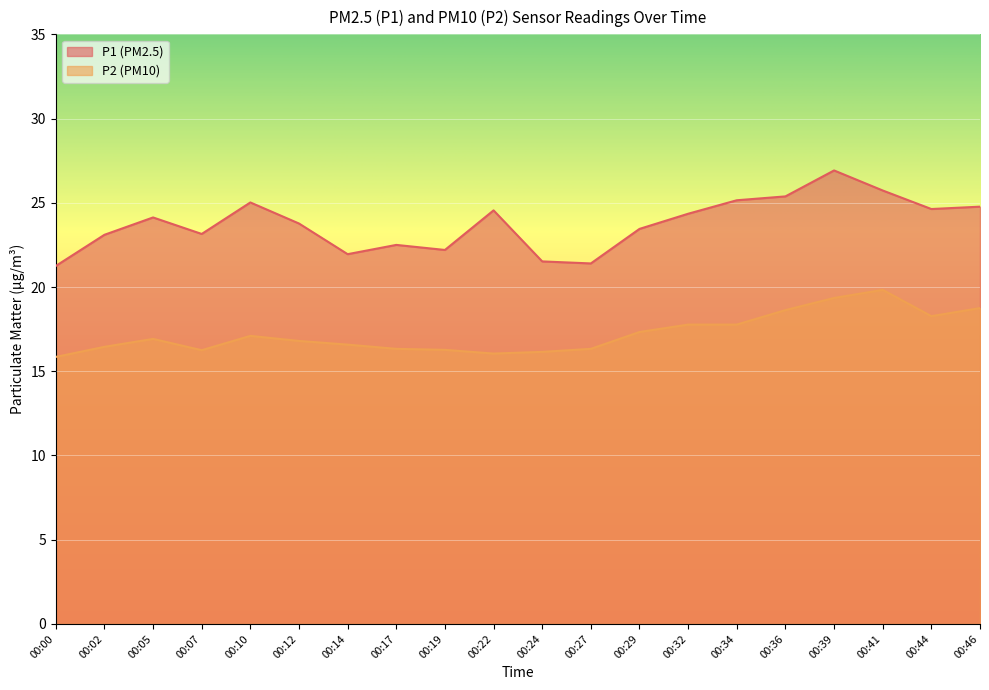

Where is P2 nearest to the value 17?

00:05